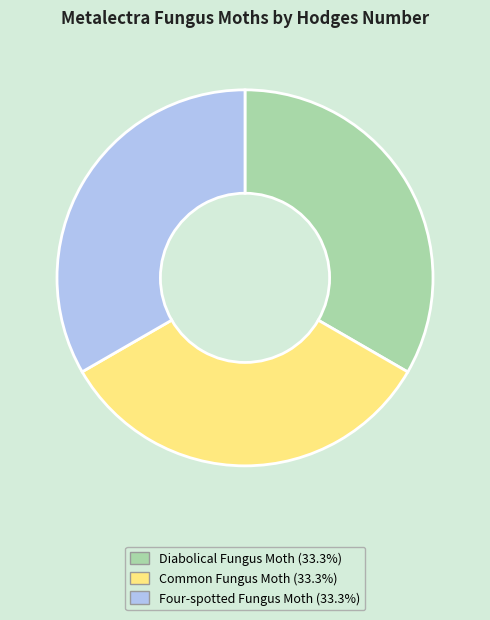

What is the ratio of the value at Four-spotted Fungus Moth to the value at Common Fungus Moth?

1.0